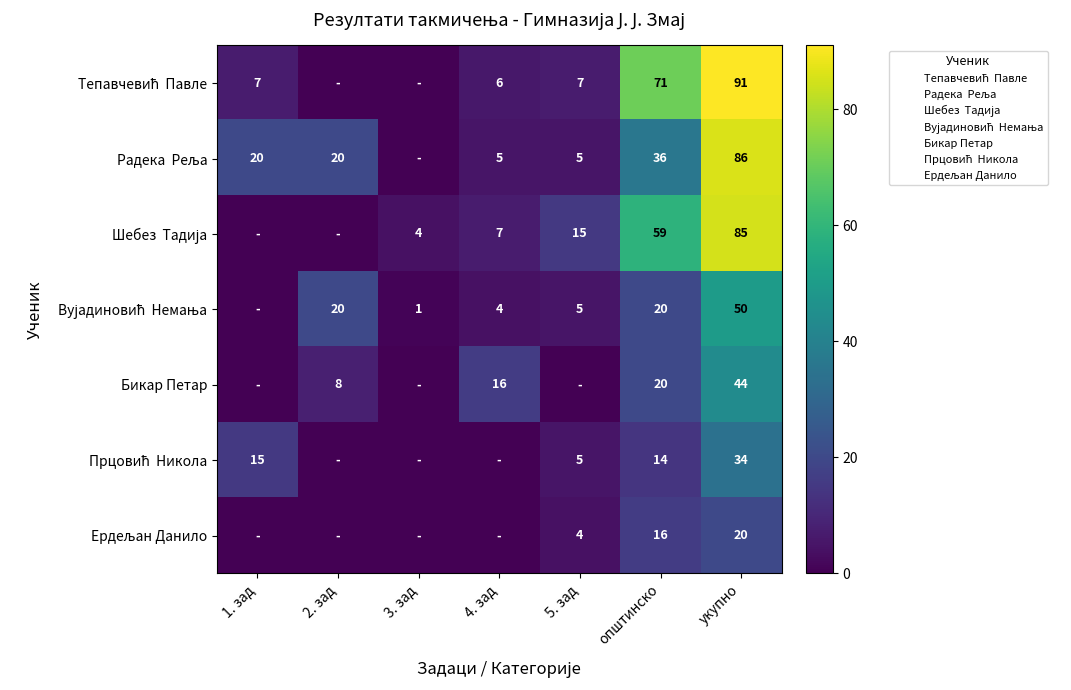

What is the spread (max minus min) of values at укупно?

71